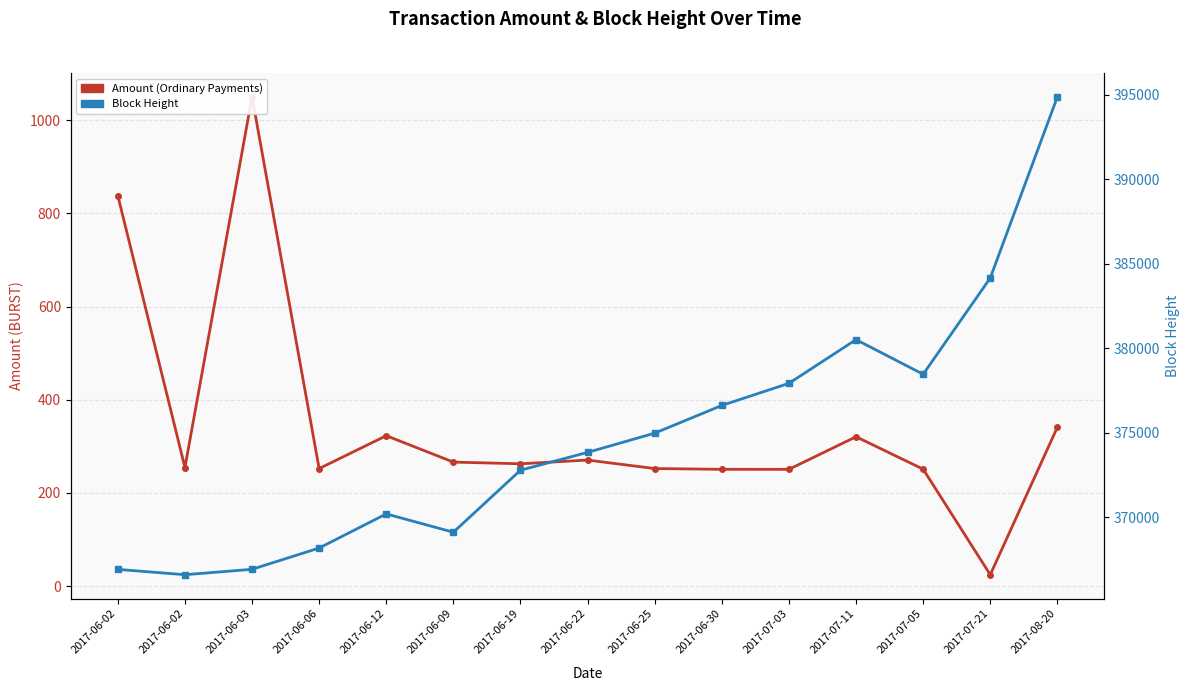

Which category has the highest value in the Block Height series?

2017-08-20